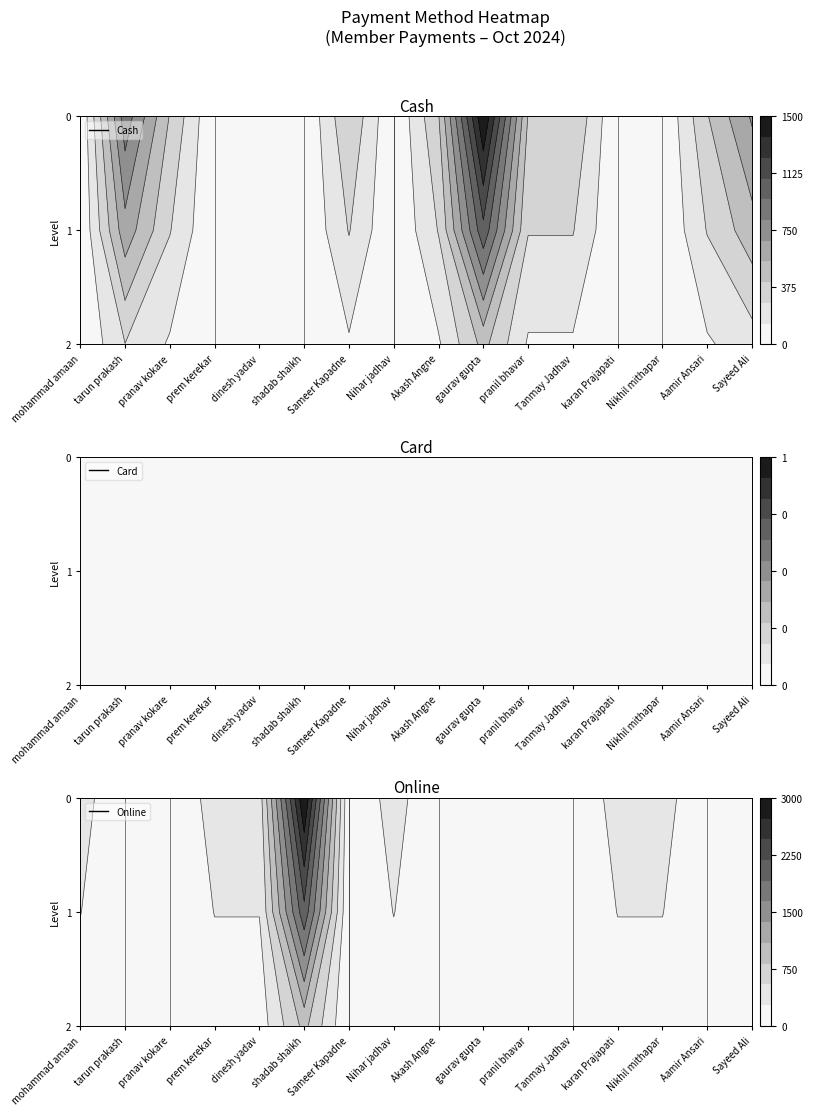

How many Cash values are between 0 and 400?

13